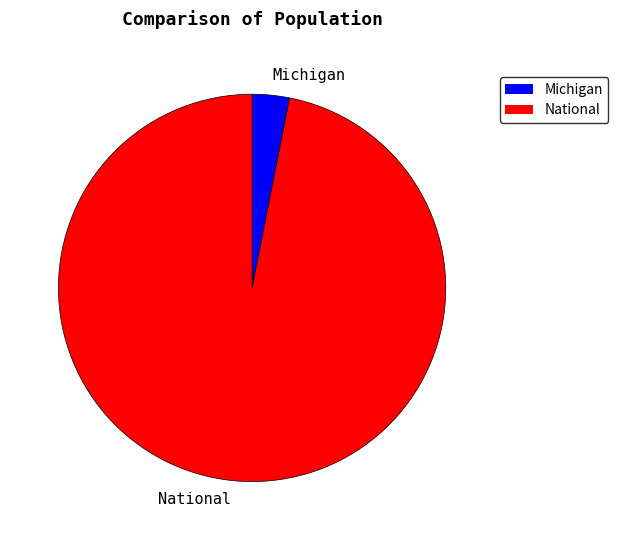

How many segments does this pie chart have?

2